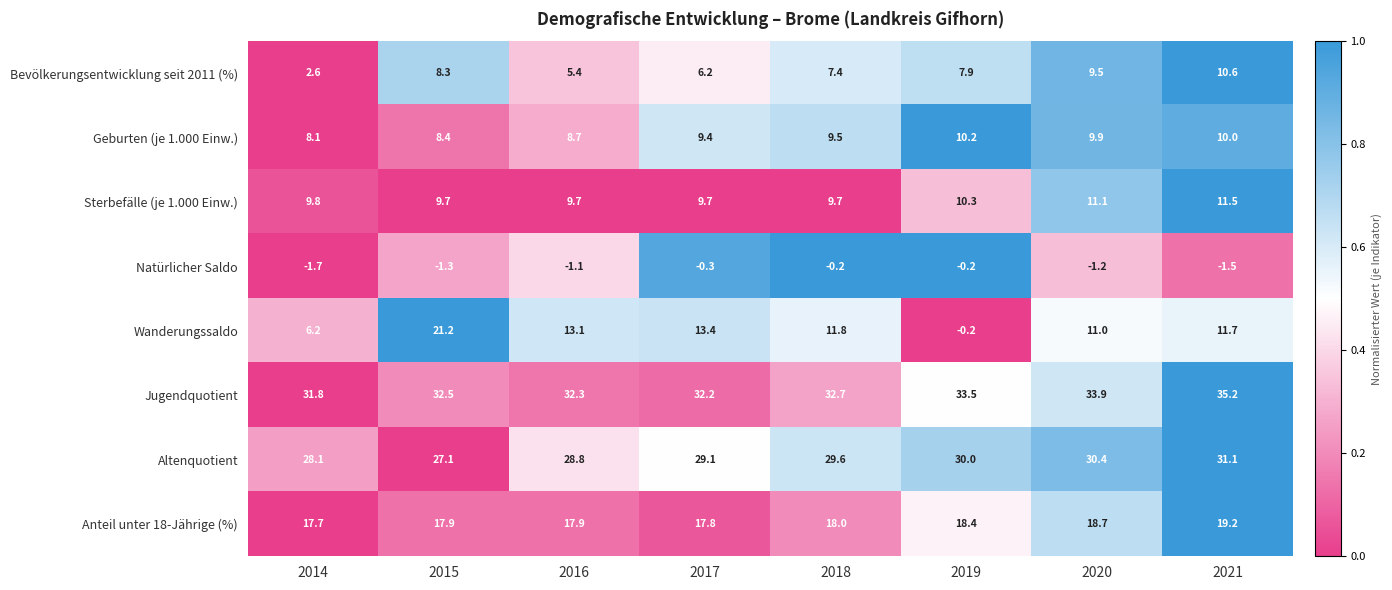

How many categories are shown in the chart?

8